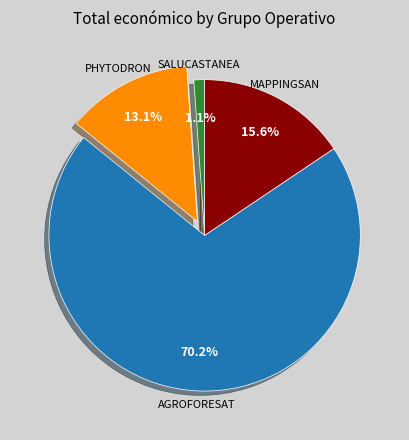

What is the smallest slice in the pie chart?

SALUCASTANEA